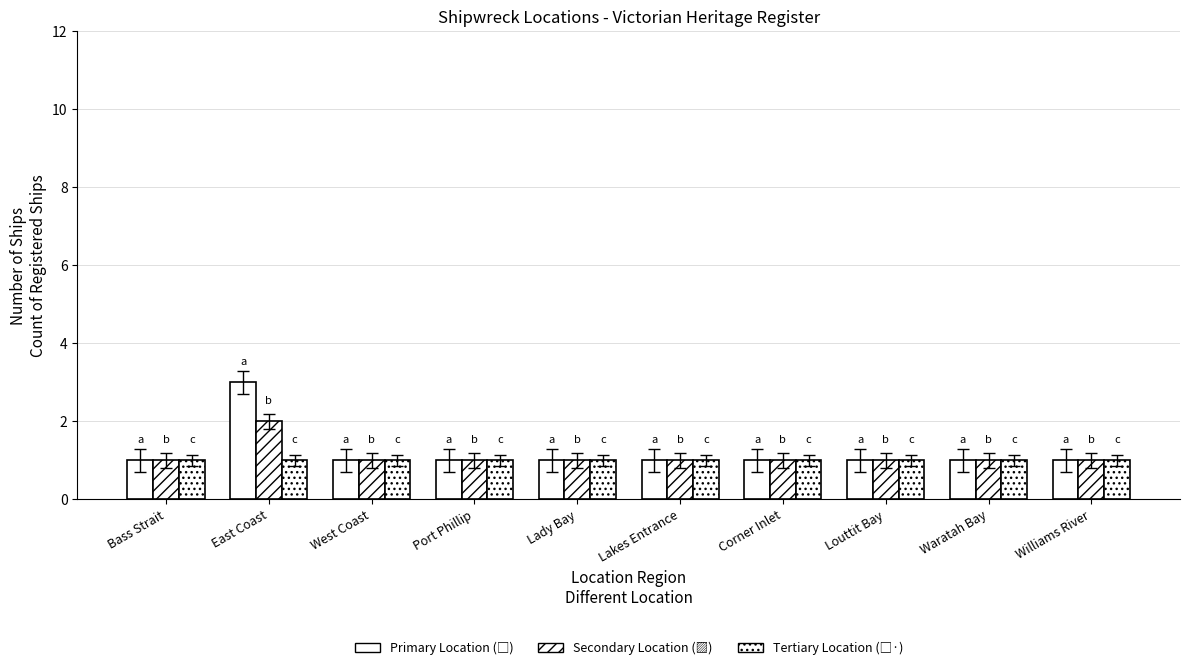

Are the bars grouped side by side (vs. stacked)?

Yes